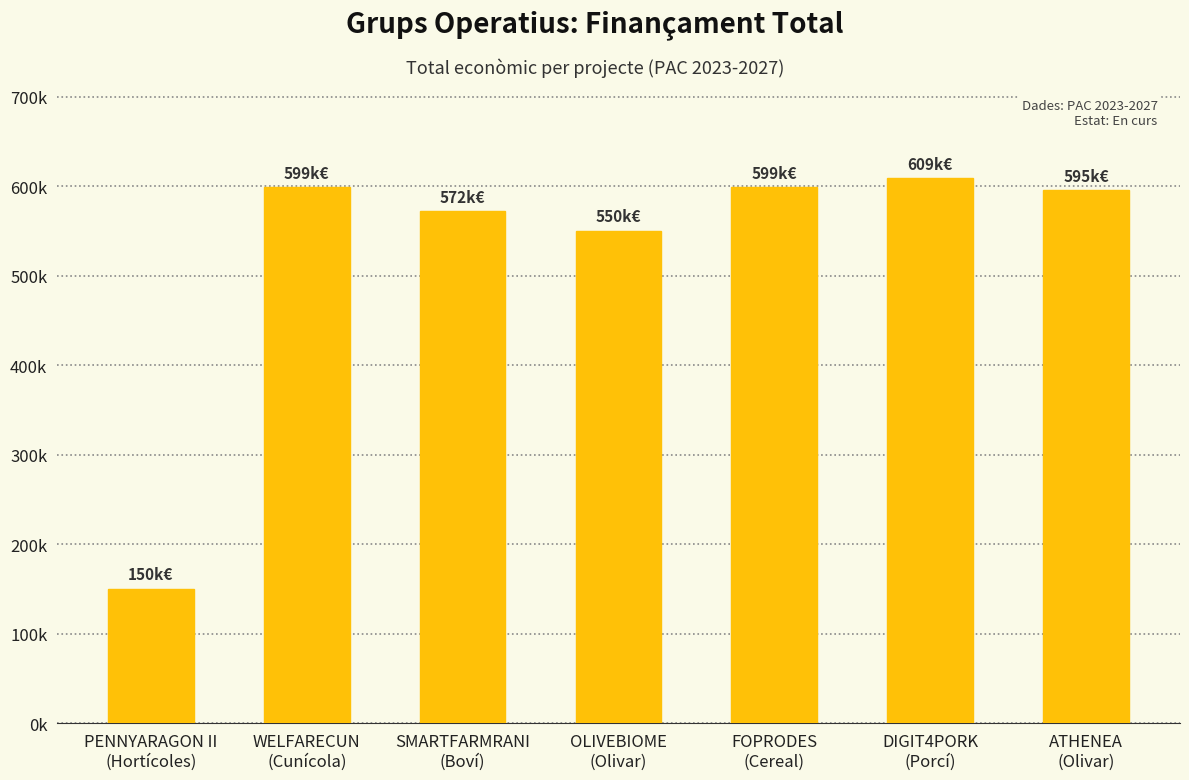

Read the value at DIGIT4PORK
(Porcí), to the nearest 10.

609210